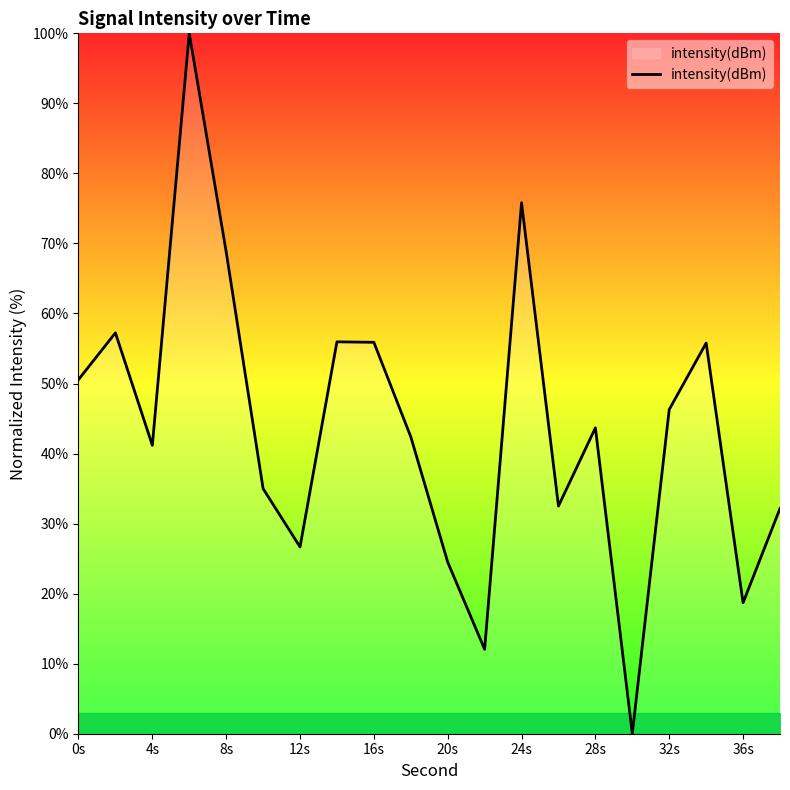

How many interior local valleys (lower than both neighbors) does the data have?

6